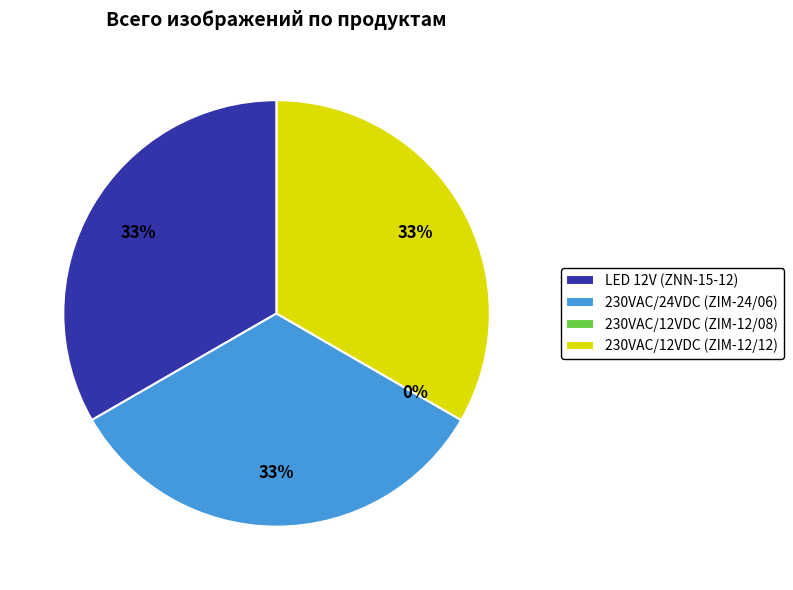

How many slices are in this pie chart?

4